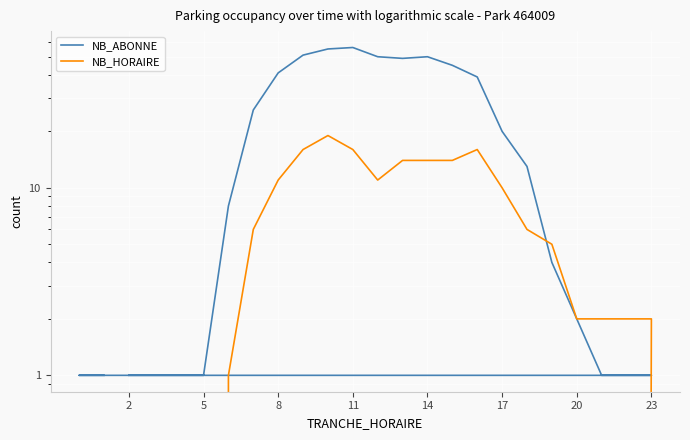

What is the label of the 9th point from the right?

17